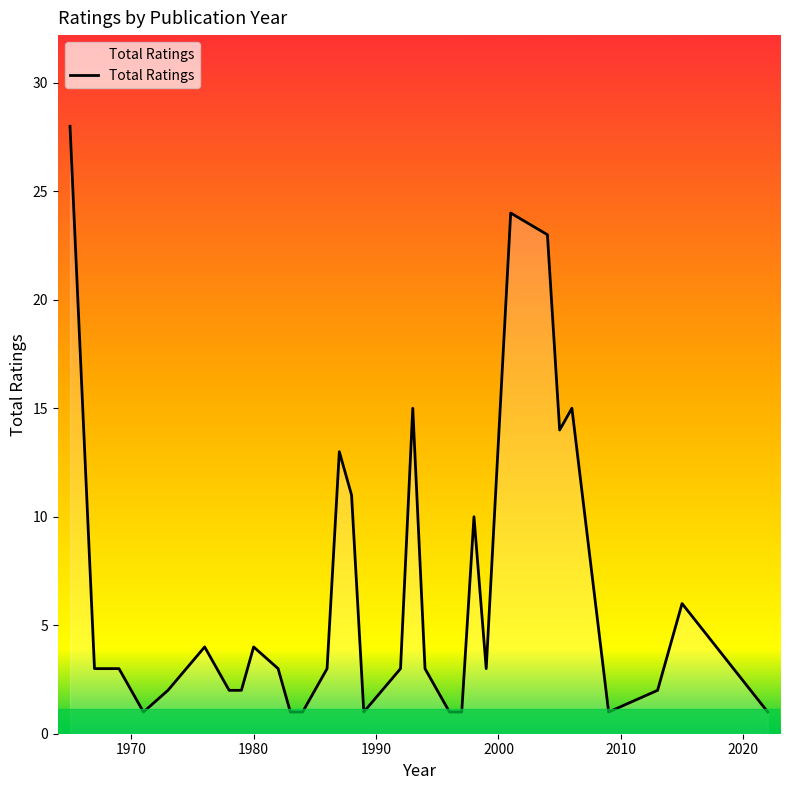

What is the difference between the maximum and minimum values?

27